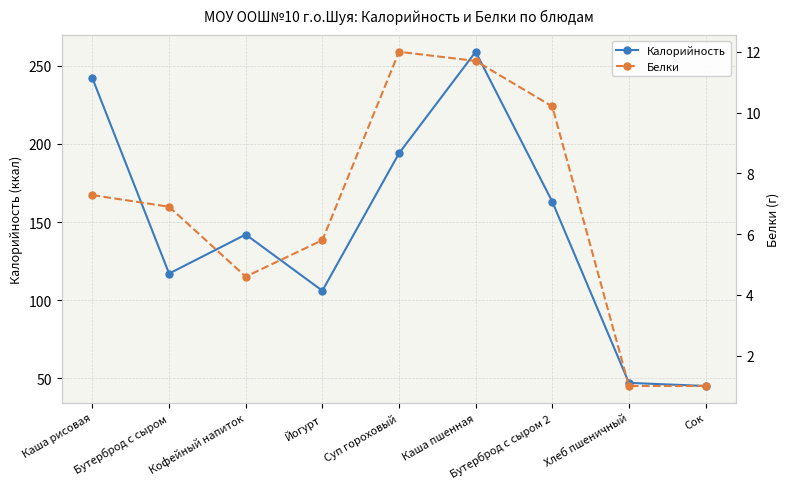

Reading left to right, list all the values displayed in this chart.

Калорийность: Каша рисовая=242.0	Бутерброд с сыром=117.0	Кофейный напиток=142.0	Йогурт=106.0	Суп гороховый=194.0	Каша пшенная=259.0	Бутерброд с сыром 2=163.0	Хлеб пшеничный=47.0	Сок=45.0
Белки: Каша рисовая=7.3	Бутерброд с сыром=6.9	Кофейный напиток=4.6	Йогурт=5.8	Суп гороховый=12.0	Каша пшенная=11.7	Бутерброд с сыром 2=10.2	Хлеб пшеничный=1.0	Сок=1.0